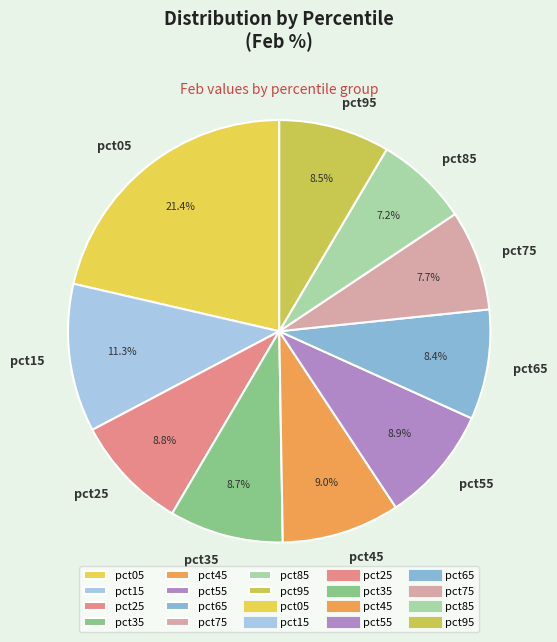

How many slices are in this pie chart?

10